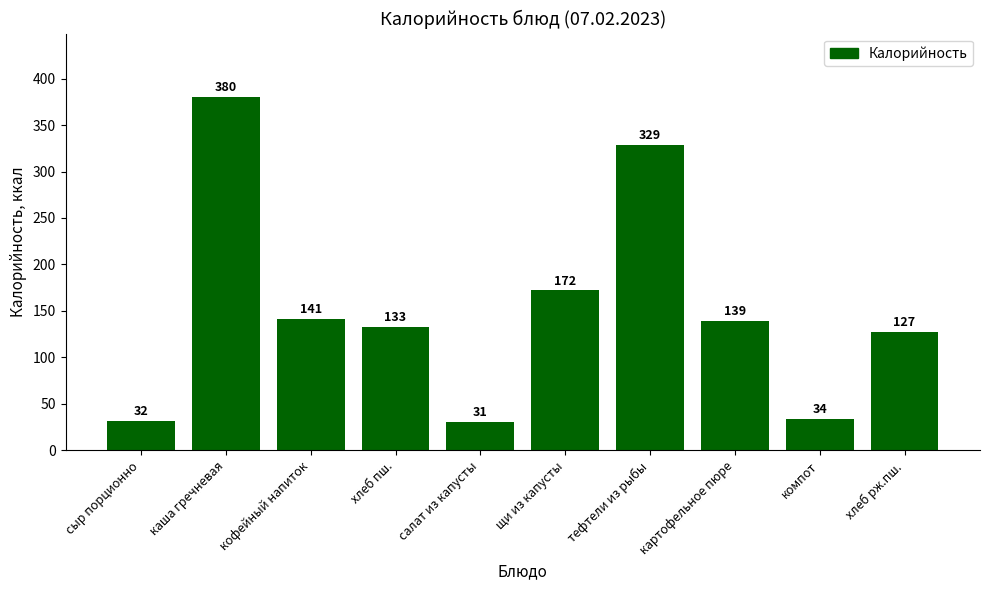

Rank the categories by value from highest to lowest.

каша гречневая, тефтели из рыбы, щи из капусты, кофейный напиток, картофельное пюре, хлеб пш., хлеб рж.пш., компот, сыр порционно, салат из капусты